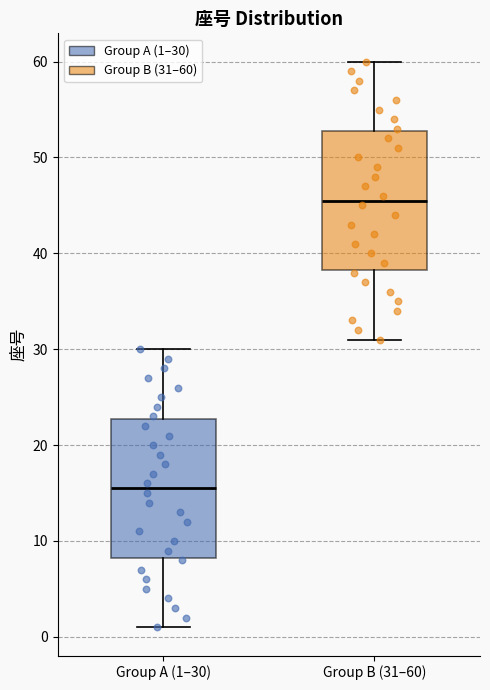

Which box has the lowest median line?

Group A (1–30)